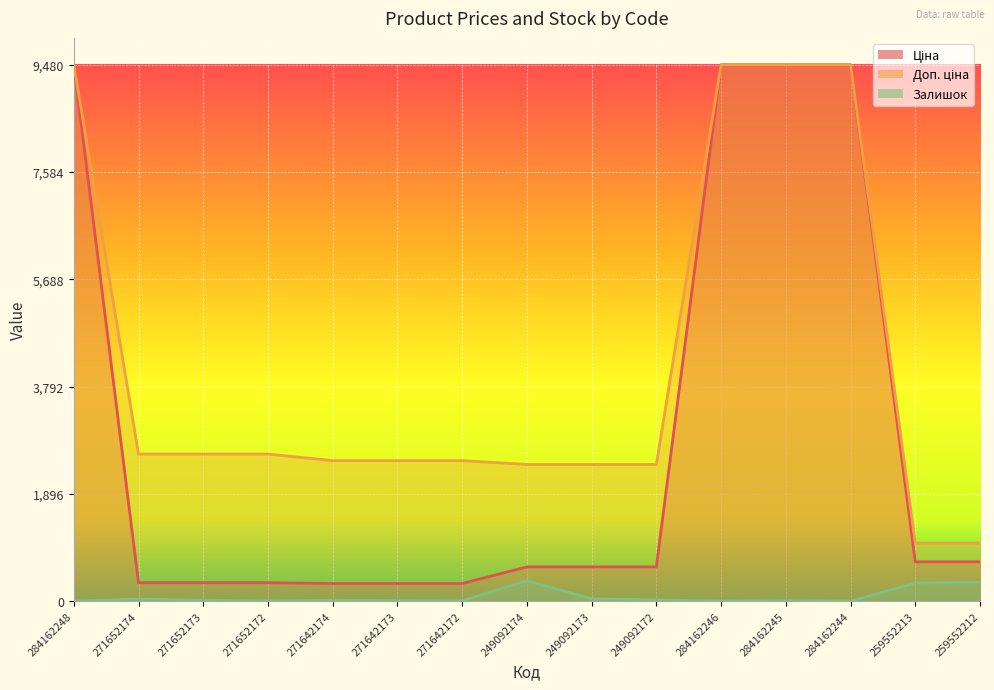

At which category is the sum across all series the highest?

284162245